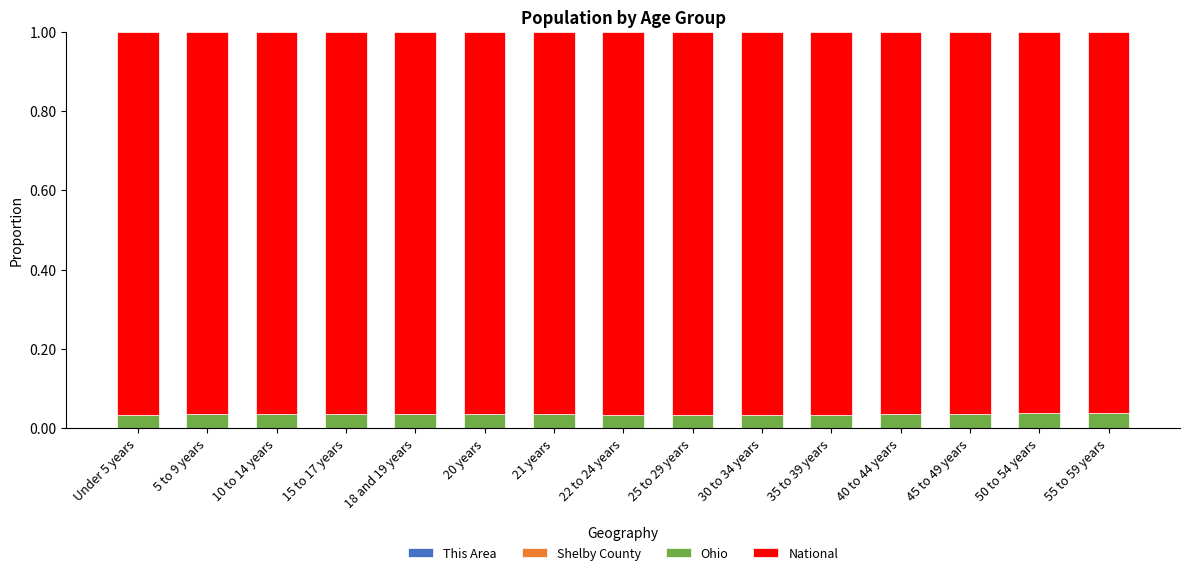

How many distinct data groups are displayed?

4